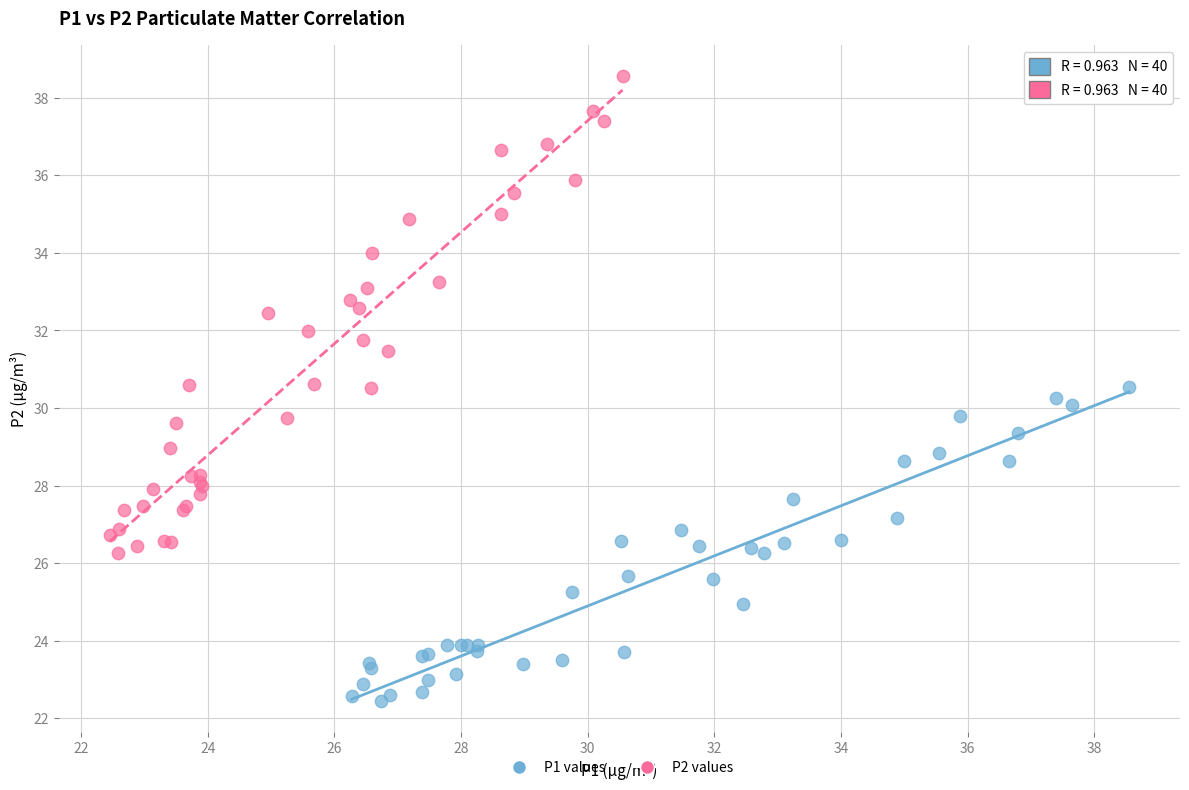

Which series has the largest Y range (max minus min)?

P2 values